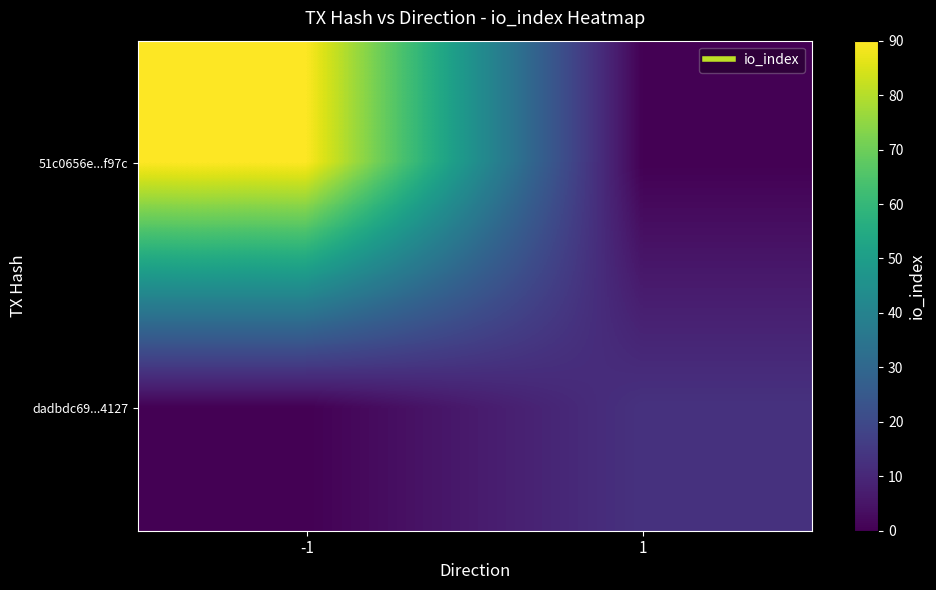

What is the maximum value shown in the chart?

90